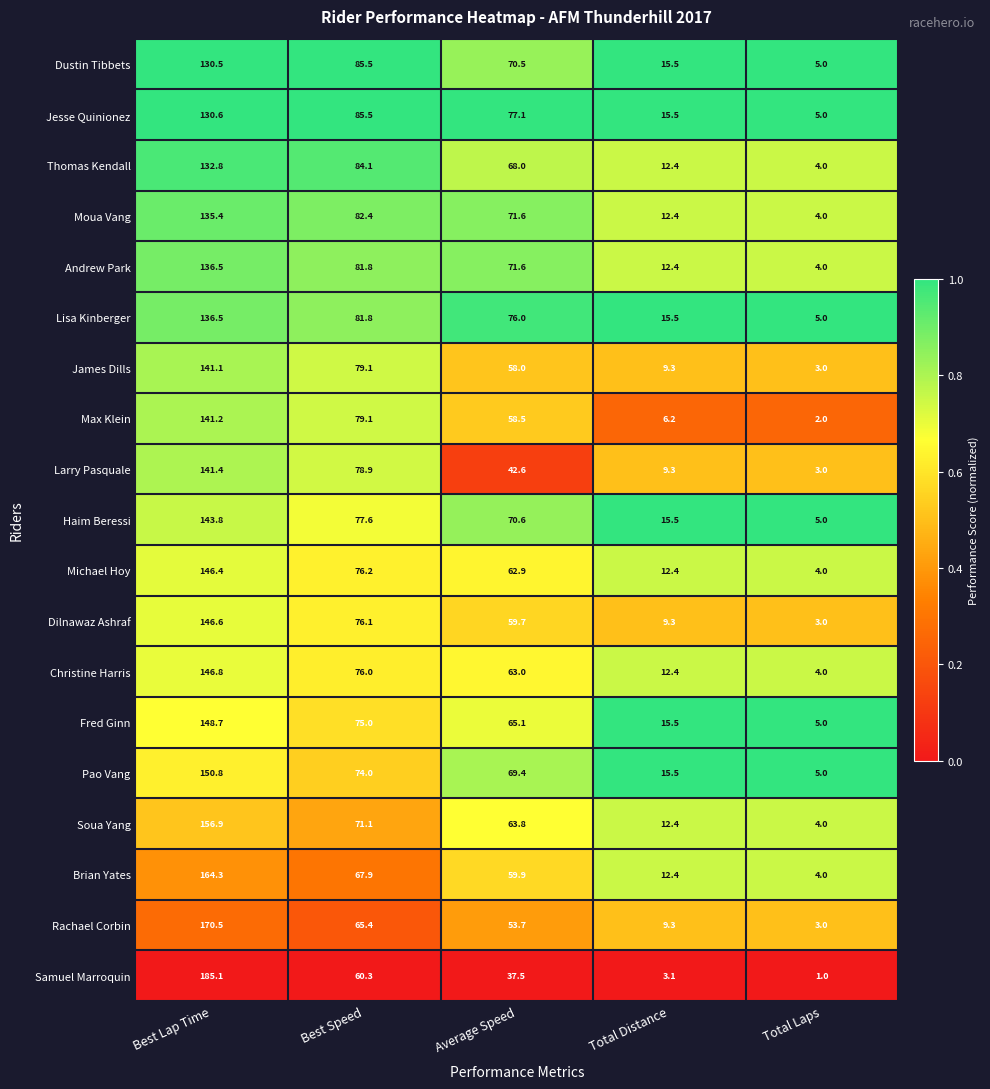

What is the difference between the second highest and second lowest values in the Soua Yang series?

58.7